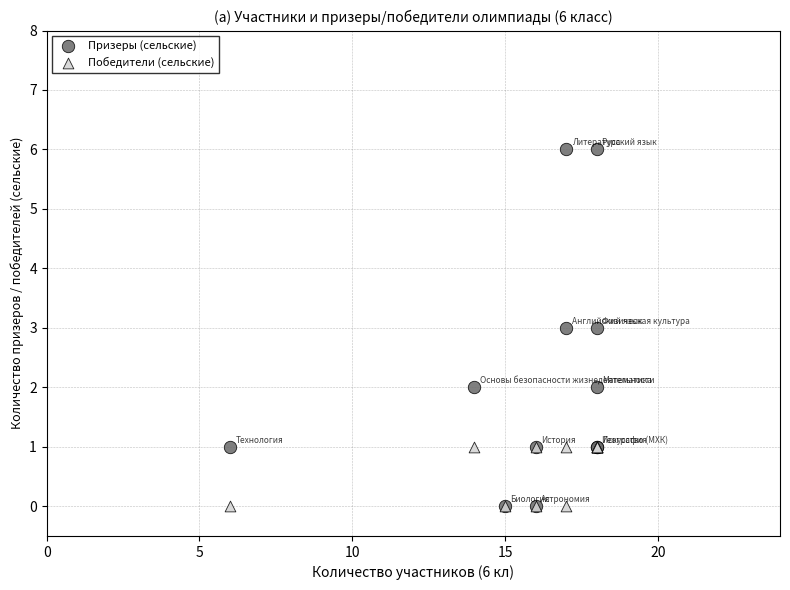

Which series has the largest Y range (max minus min)?

Призеры (сельские)